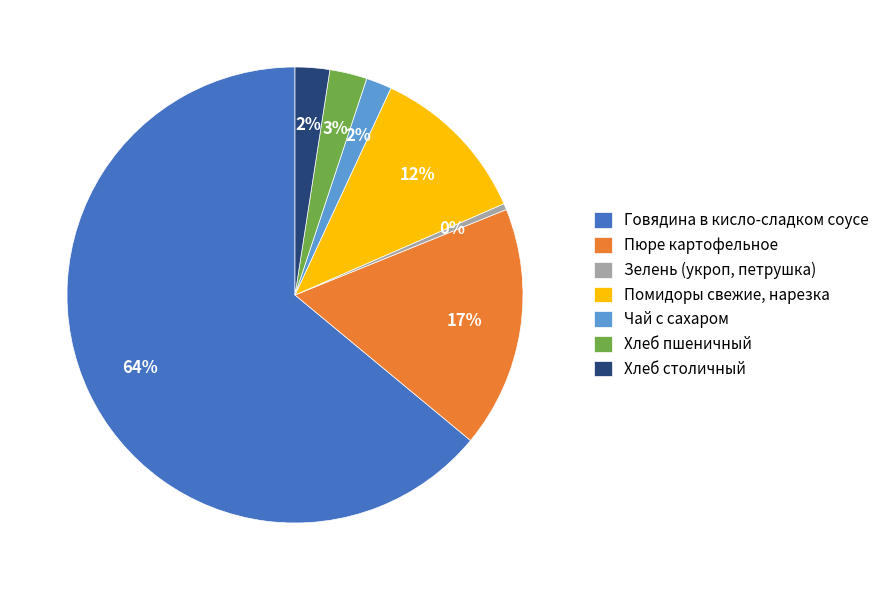

Between Зелень (укроп, петрушка) and Чай с сахаром, which is larger?

Чай с сахаром